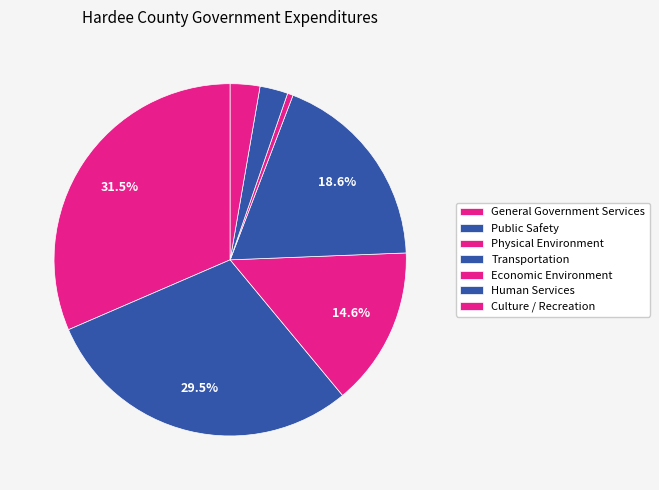

What is the change in value from Transportation to Human Services?

-6738693